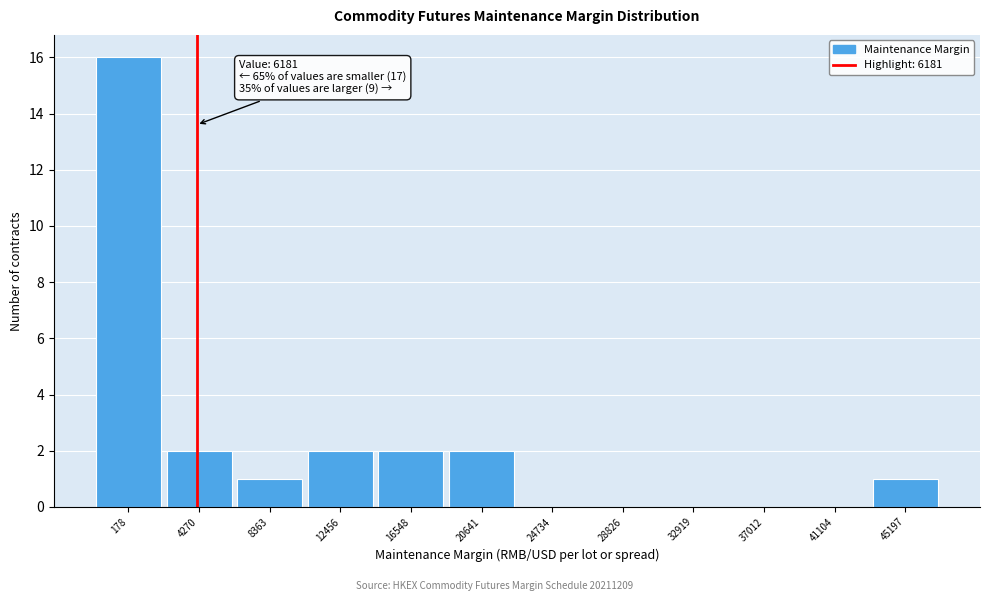

Reading right to left, list all the values displayed in this chart.

45197=1	41104=0	37012=0	32919=0	28826=0	24734=0	20641=2	16548=2	12456=2	8363=1	4270=2	178=16